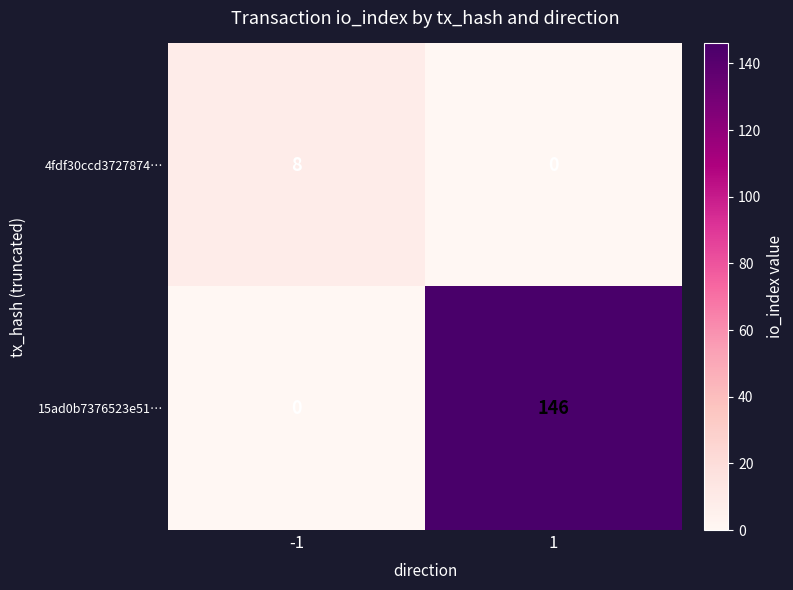

What is the greatest value displayed?

146